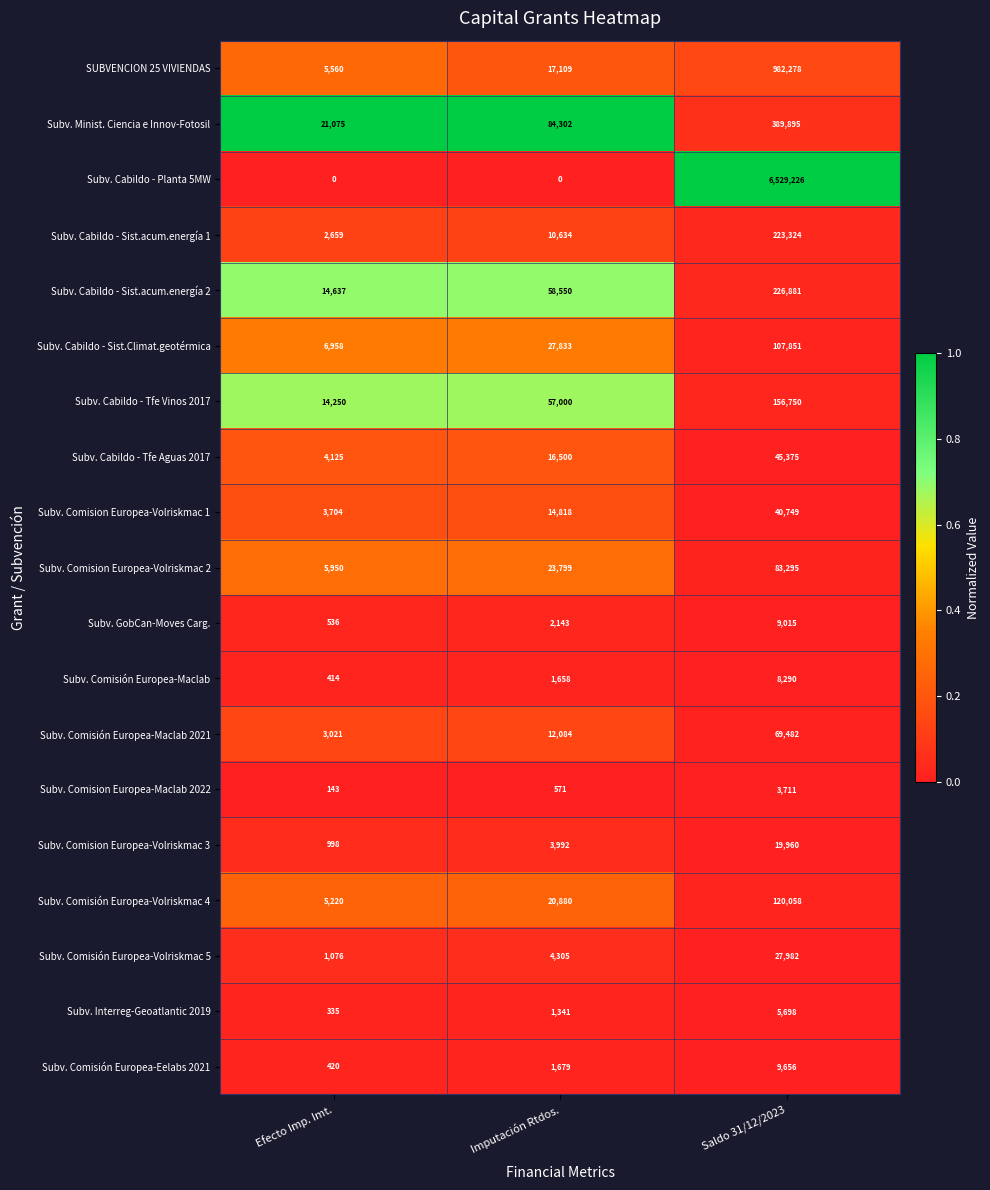

Which label corresponds to the largest value in the chart?

Saldo 31/12/2023